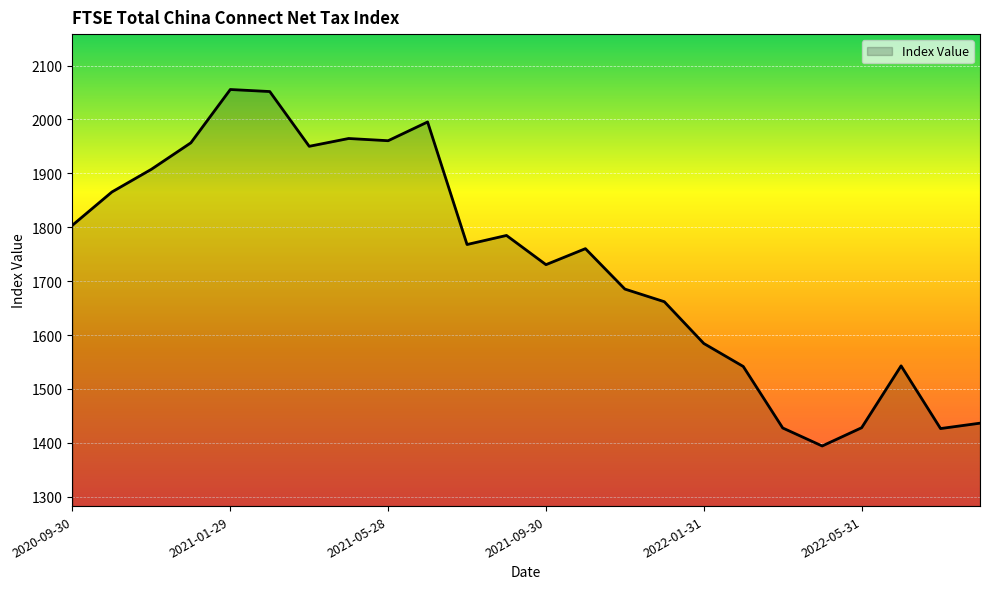

How many lines are shown in the chart?

1